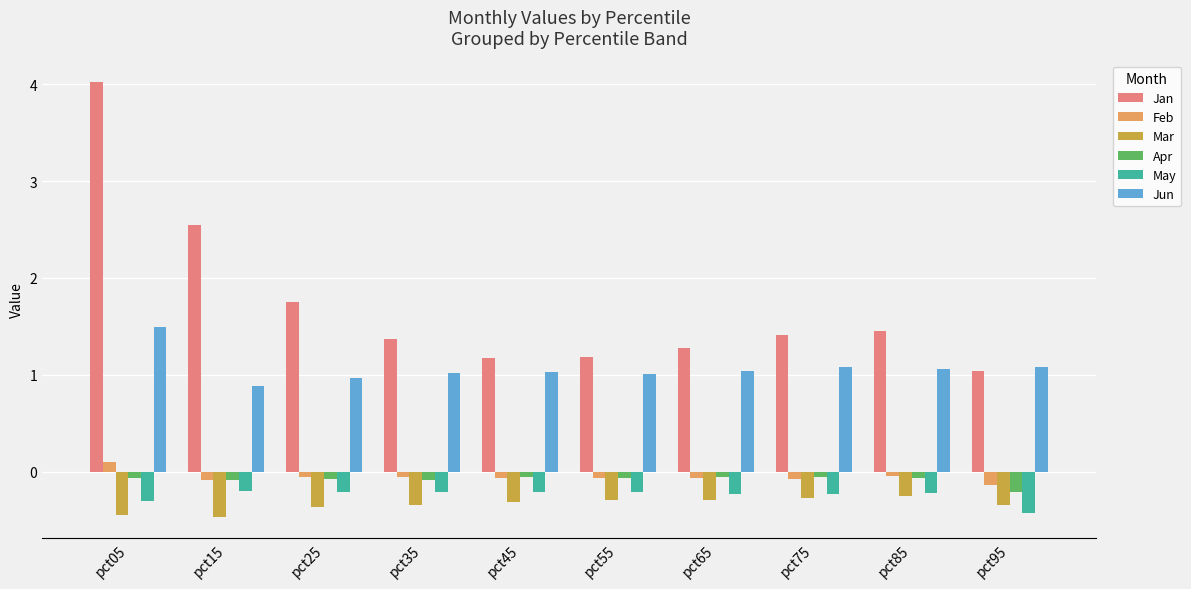

List the series in order of their peak value, highest first.

Jan, Jun, Feb, Apr, May, Mar